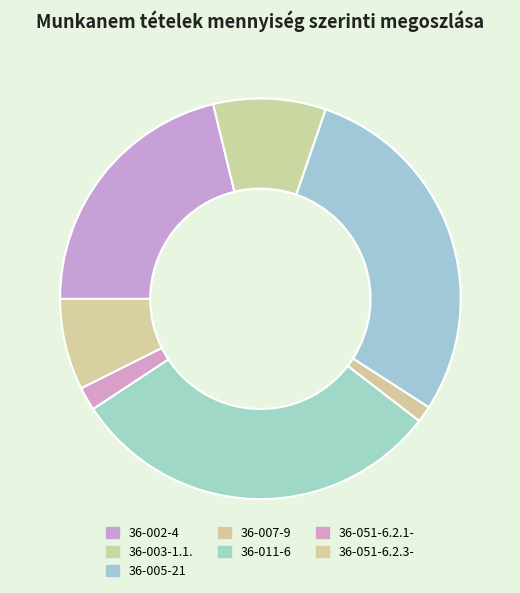

Is it true that 36-051-6.2.1- is 1% of the pie?

False